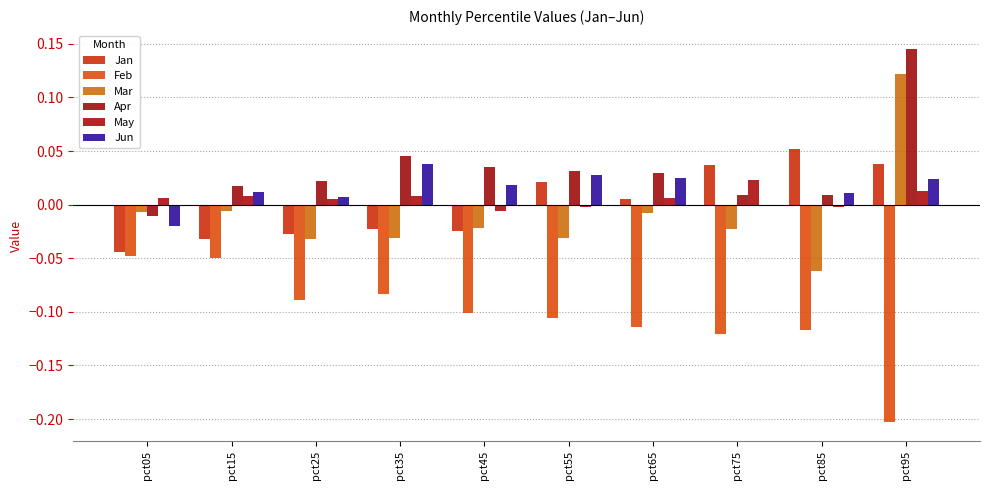

Is it true that Feb equals -0.1 at pct45?

False